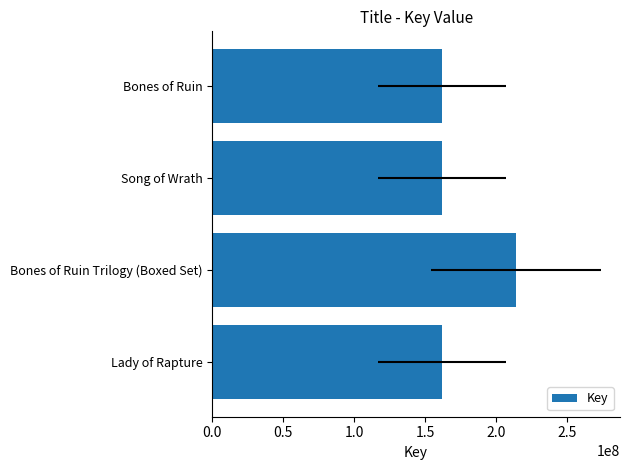

Reading left to right, list all the values displayed in this chart.

161554232	213512560	161552191	161550821